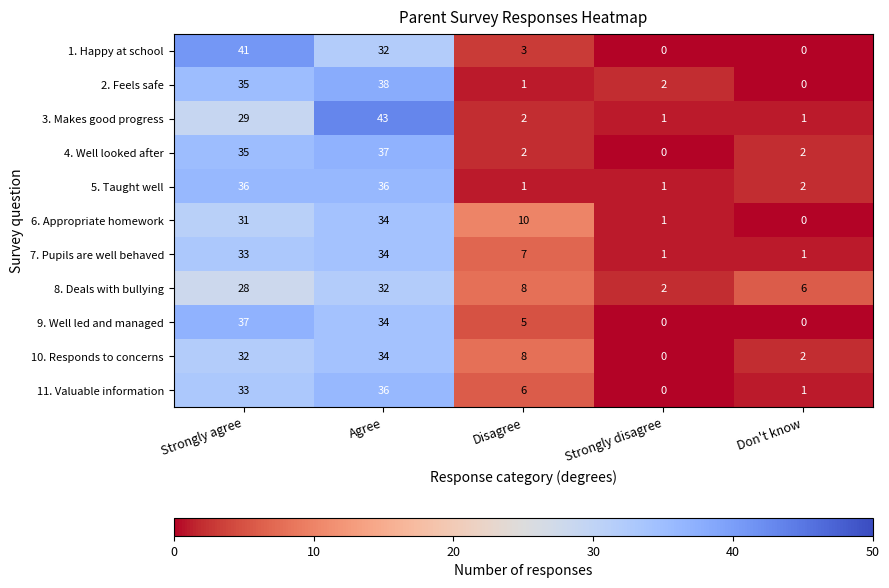

Which category has the highest value in the 7. Pupils are well behaved series?

Agree